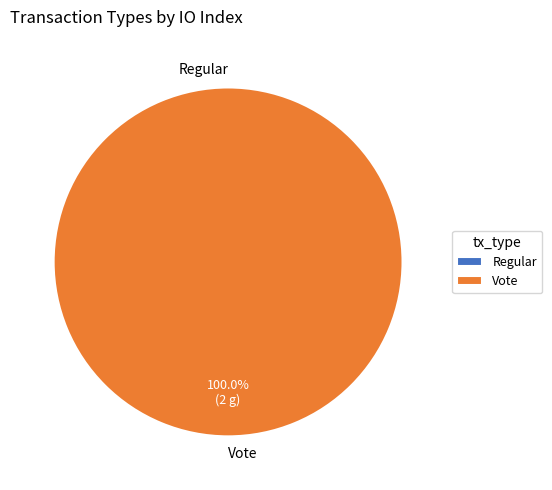

Is the sum of Vote and Regular greater than half?

Yes